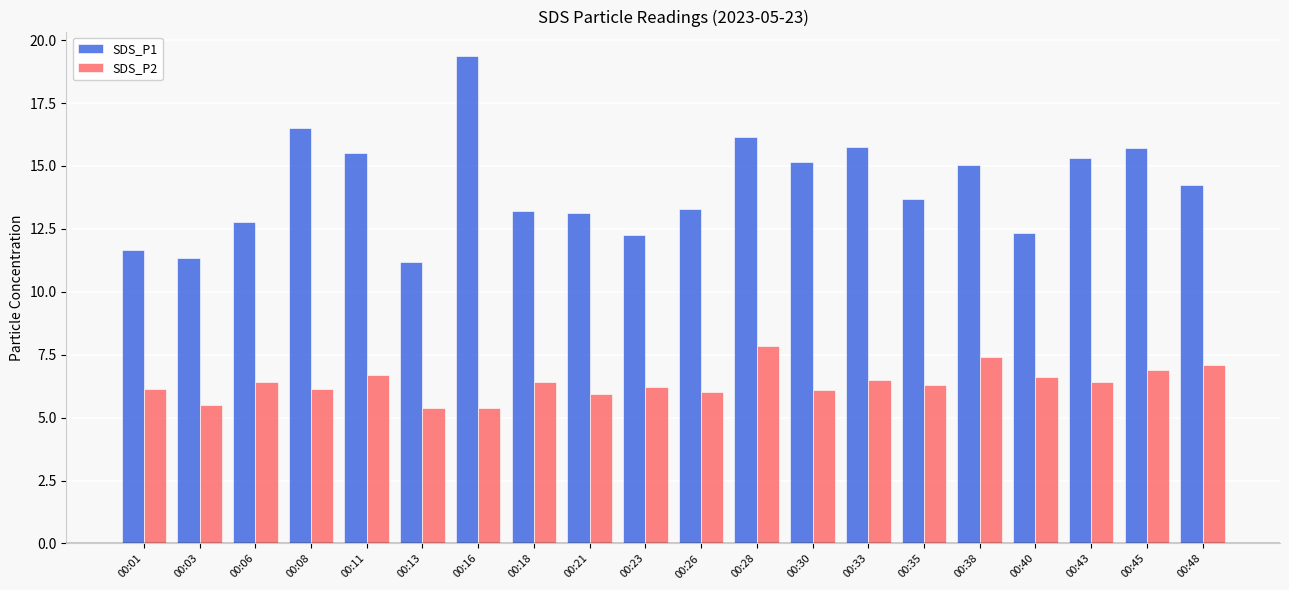

At 00:01, list the series in order from largest to smallest.

SDS_P1, SDS_P2